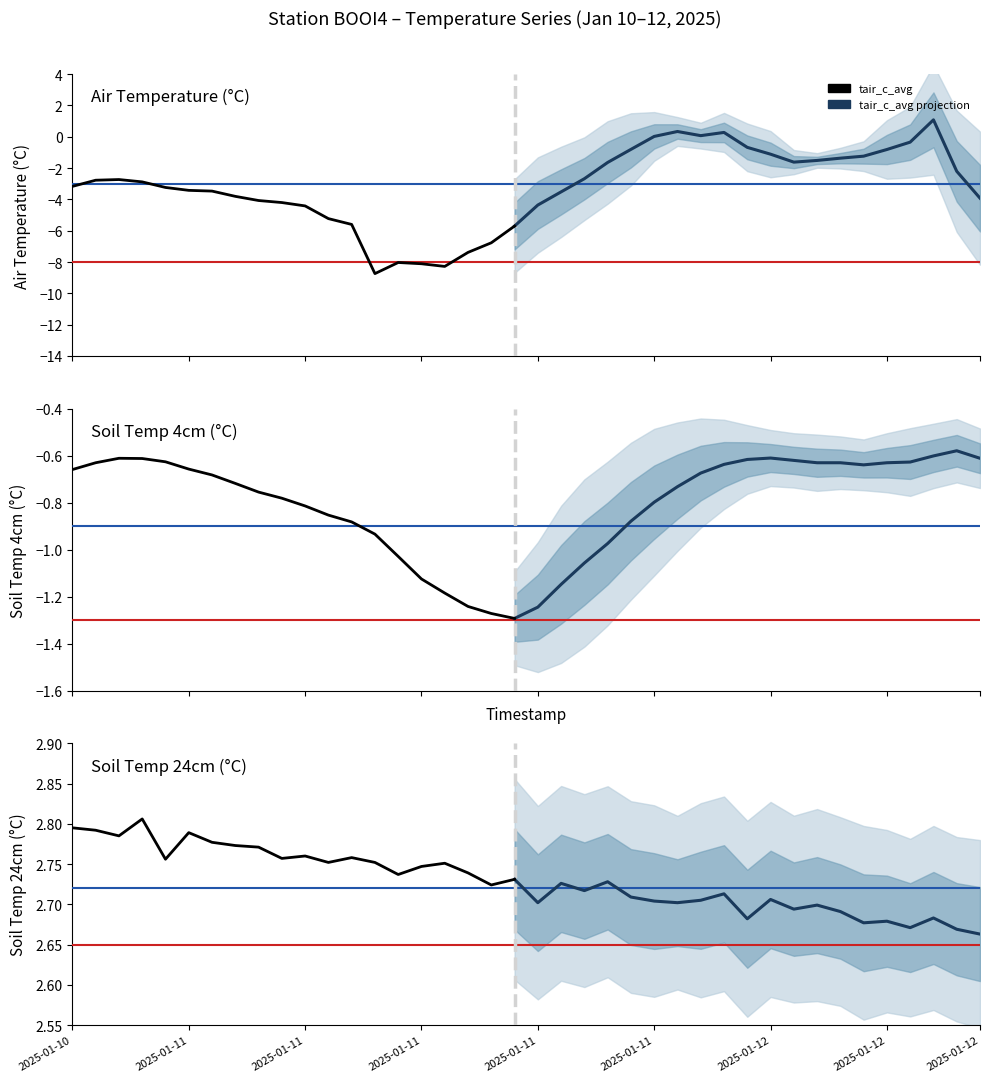

True or false: t24_c_avg and t4_c_avg intersect in this chart.

False